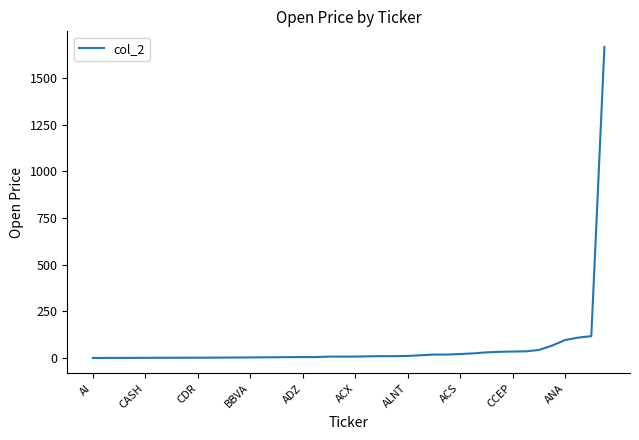

What is the greatest value displayed?

1666.0